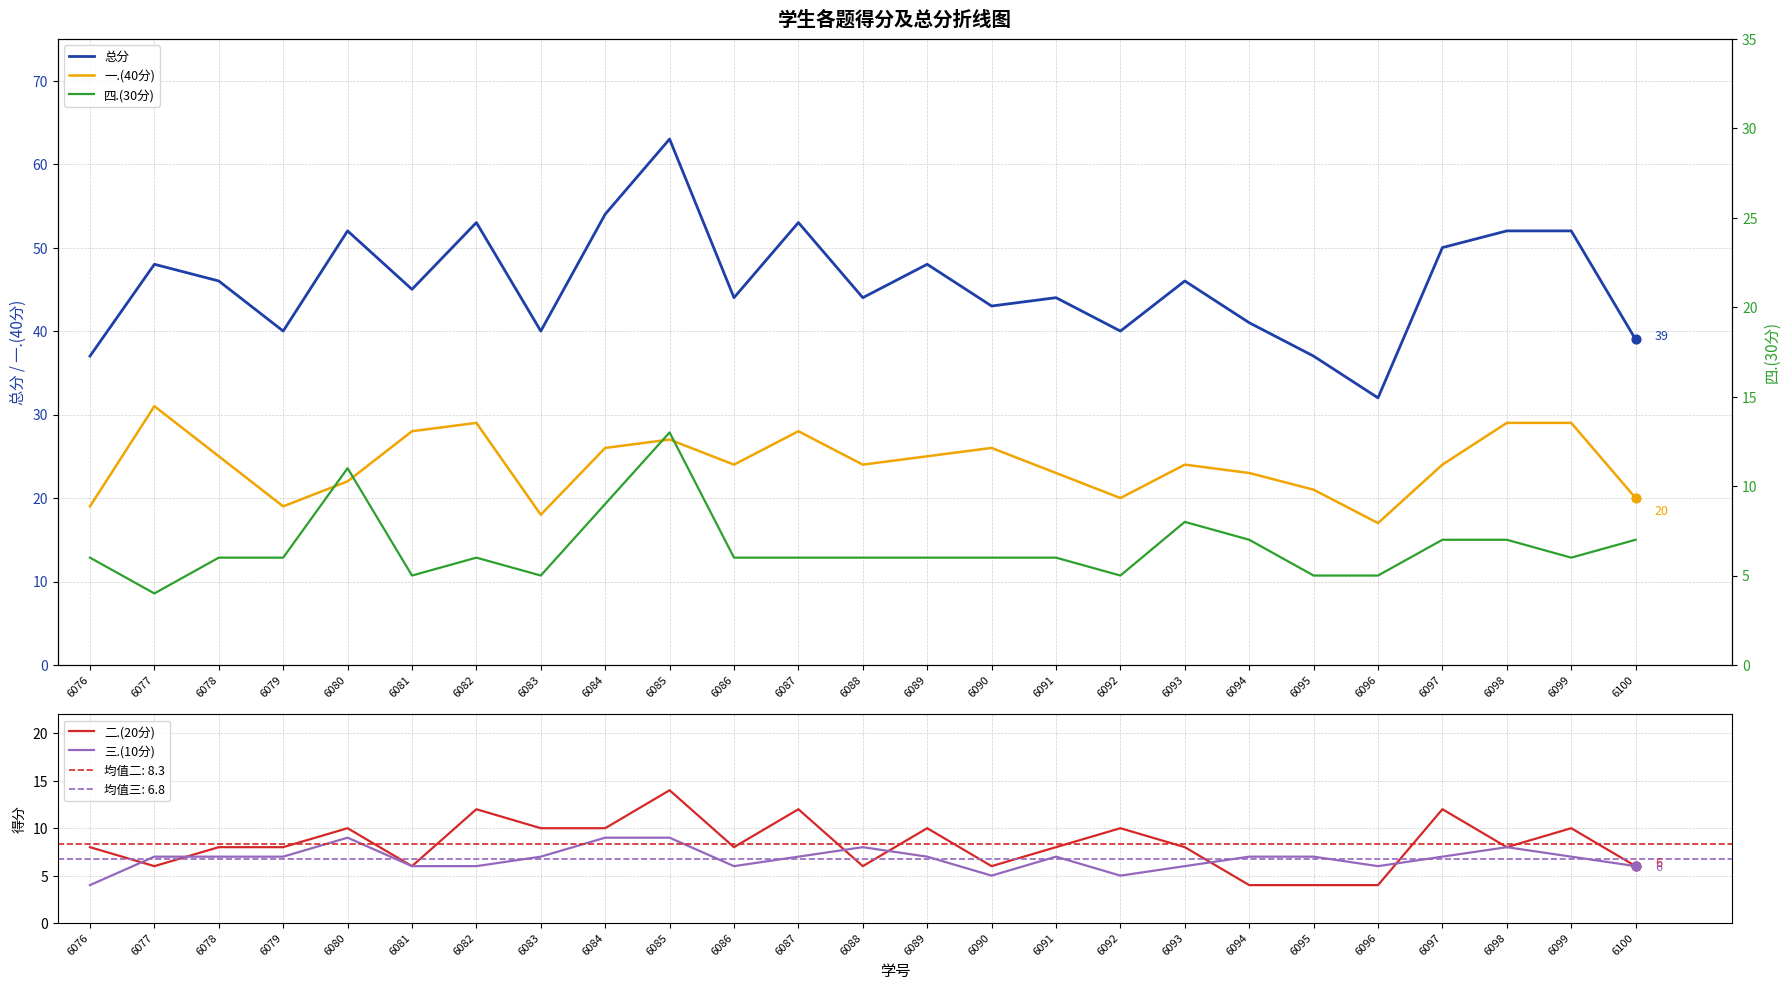

At how many categories does at least one series exceed 7?

25